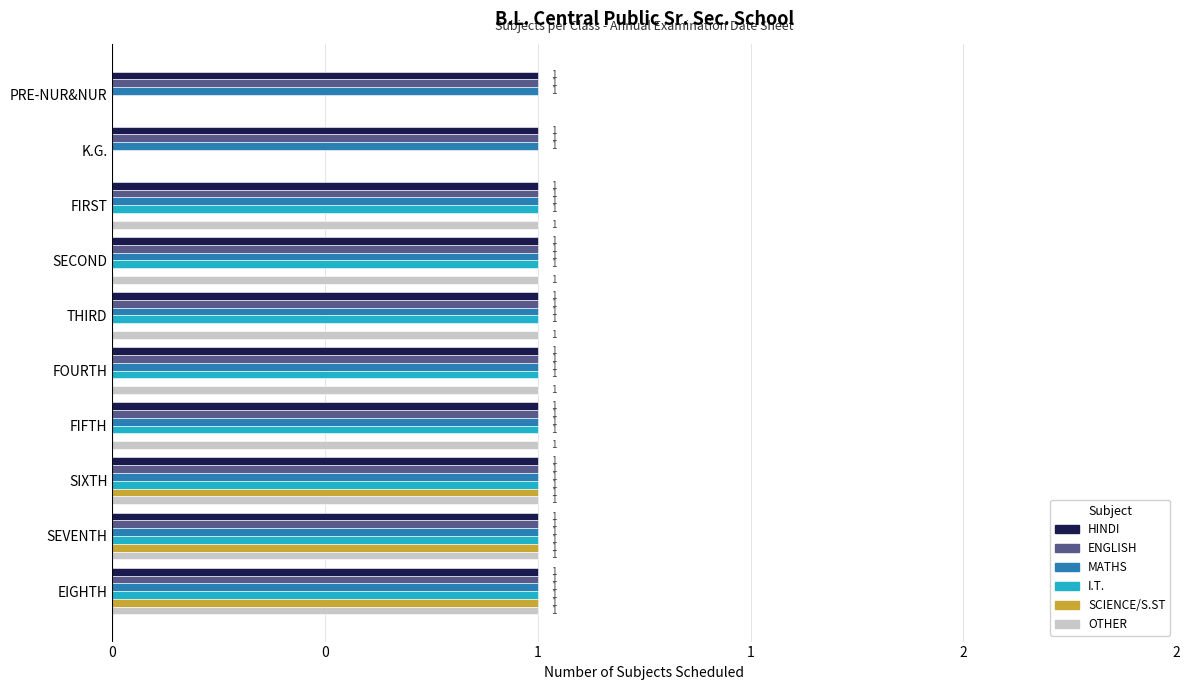

Reading left to right, extract all data points from this chart.

HINDI: 0.1	0.1	0.1	0.1	0.1	0.1	0.1	0.1	0.1	0.1
ENGLISH: 0.1	0.1	0.1	0.1	0.1	0.1	0.1	0.1	0.1	0.1
MATHS: 0.1	0.1	0.1	0.1	0.1	0.1	0.1	0.1	0.1	0.1
I.T.: 0.0	0.0	1.0	1.0	1.0	1.0	1.0	1.0	1.0	1.0
SCIENCE/S.ST: 0.0	0.0	0.0	0.0	0.0	0.0	0.0	1.0	1.0	1.0
OTHER: 0.0	0.0	1.0	1.0	1.0	1.0	1.0	1.0	1.0	1.0